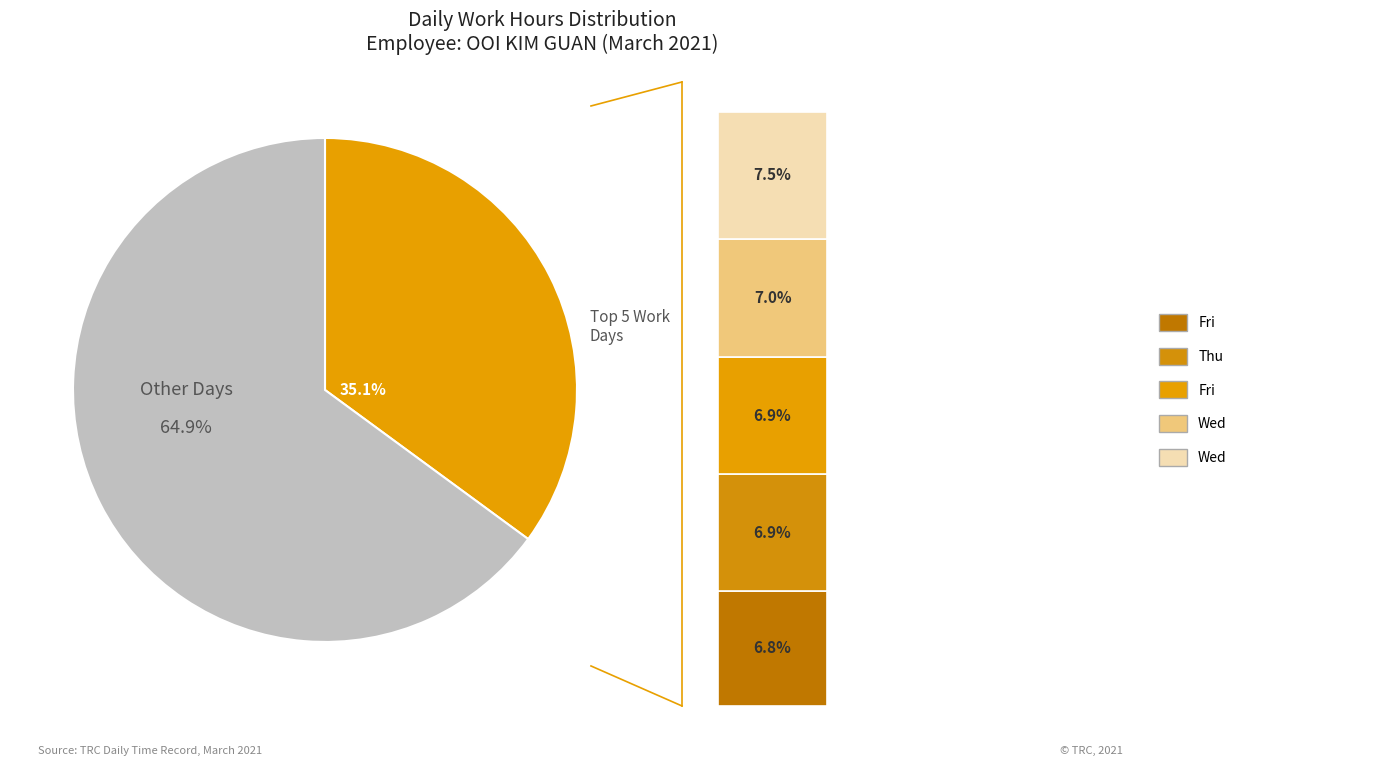

What percentage is NOT represented by Fri (Day 12)?

93.1%